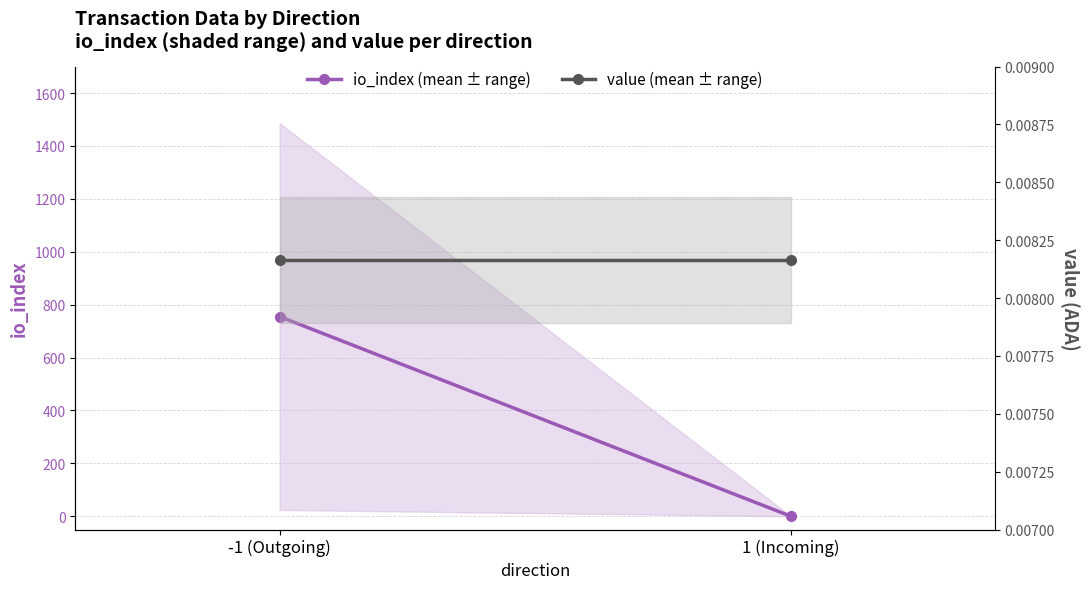

Reading left to right, extract all data points from this chart.

io_index (mean per direction): 755.0	0.5
value (mean per direction): 0.0	0.0